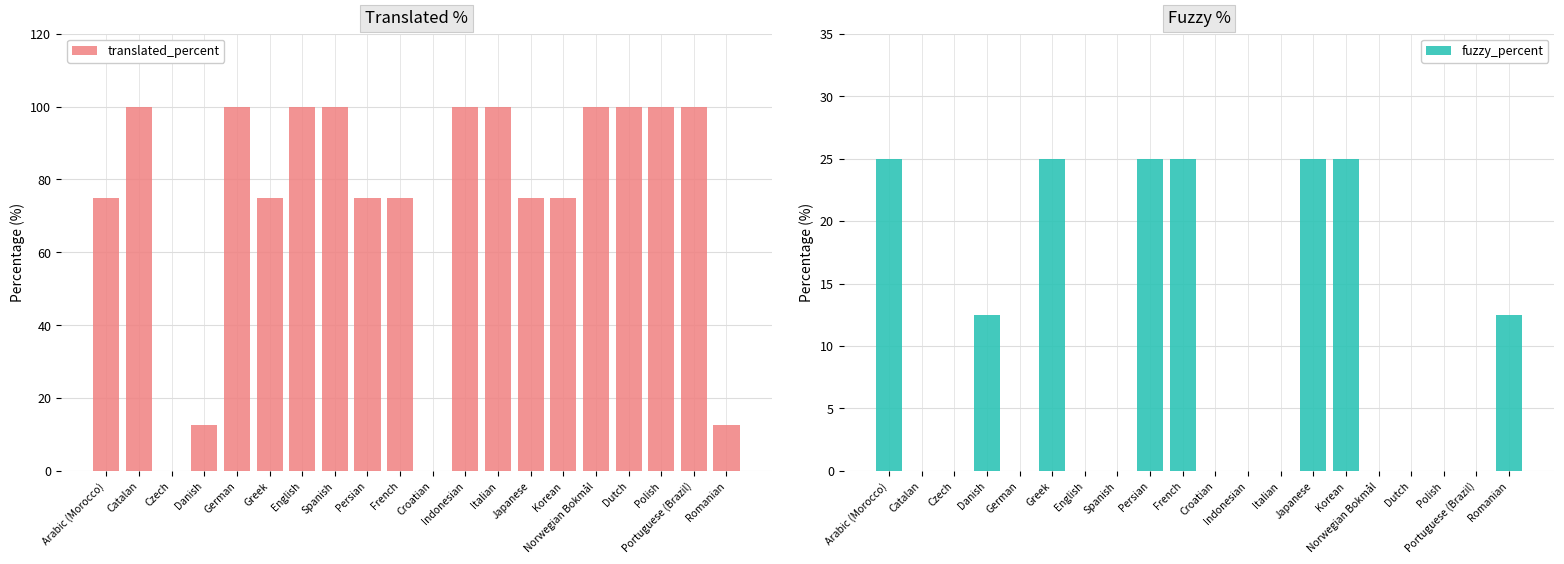

What are all the series names shown in the legend?

translated_percent, fuzzy_percent